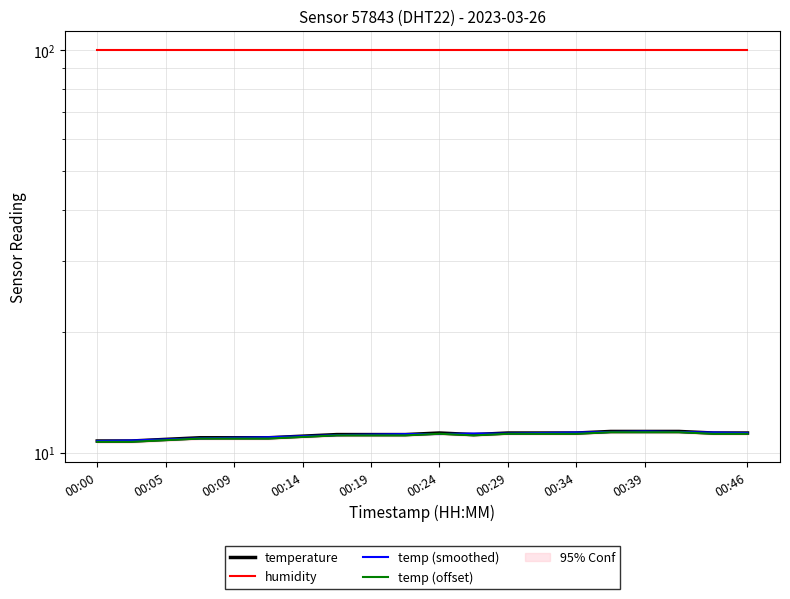

True or false: temp (offset) and temperature intersect in this chart.

False